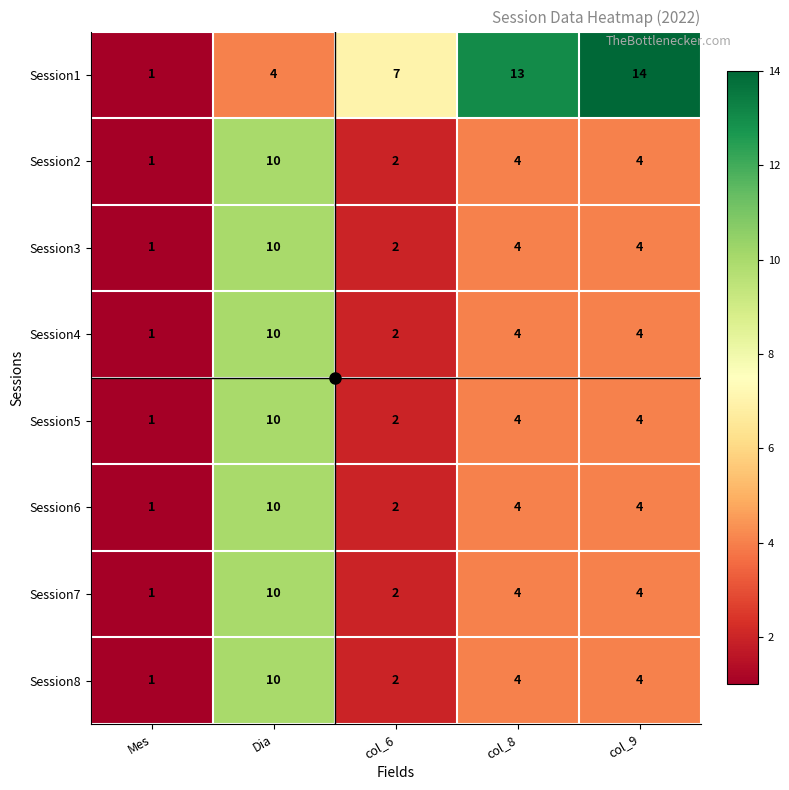

Which label corresponds to the smallest value in the chart?

Mes